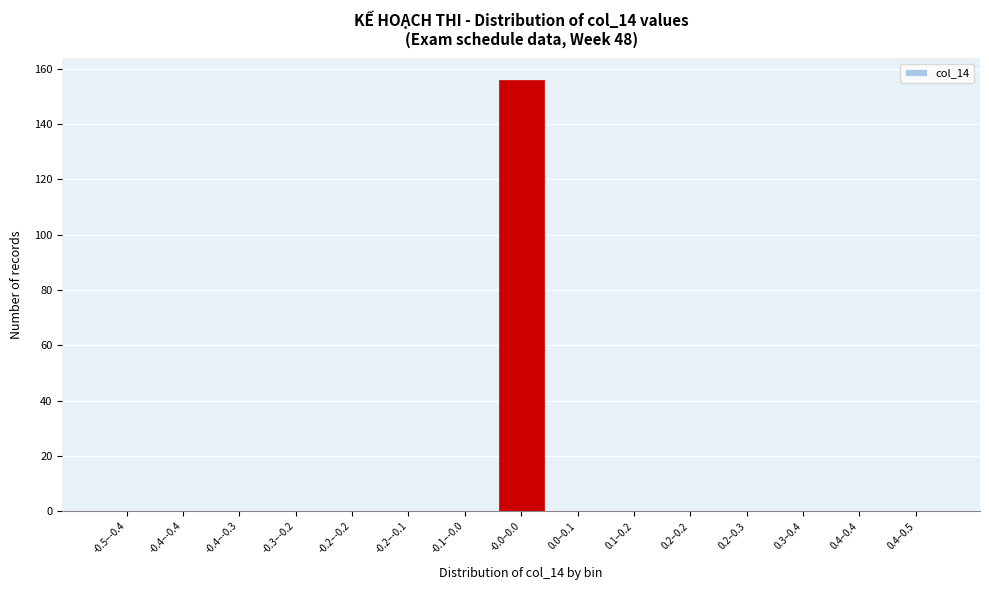

Reading right to left, extract all data points from this chart.

0.4–0.5=0	0.4–0.4=0	0.3–0.4=0	0.2–0.3=0	0.2–0.2=0	0.1–0.2=0	0.0–0.1=0	-0.0–0.0=156	-0.1–-0.0=0	-0.2–-0.1=0	-0.2–-0.2=0	-0.3–-0.2=0	-0.4–-0.3=0	-0.4–-0.4=0	-0.5–-0.4=0